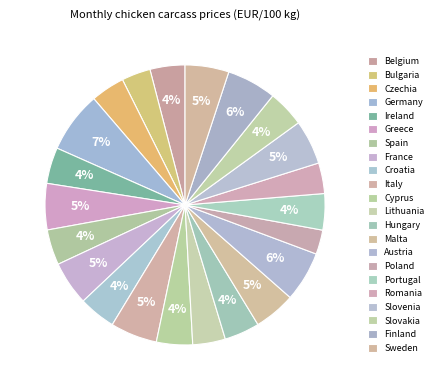

How many segments does this pie chart have?

22